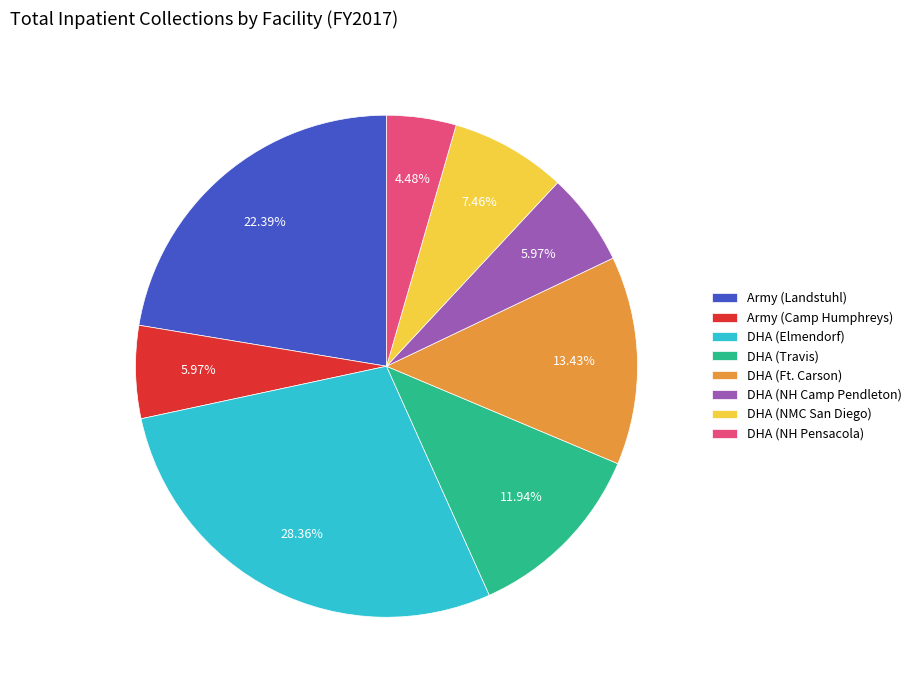

Which category has the smallest portion of the pie?

DHA (NH Pensacola)